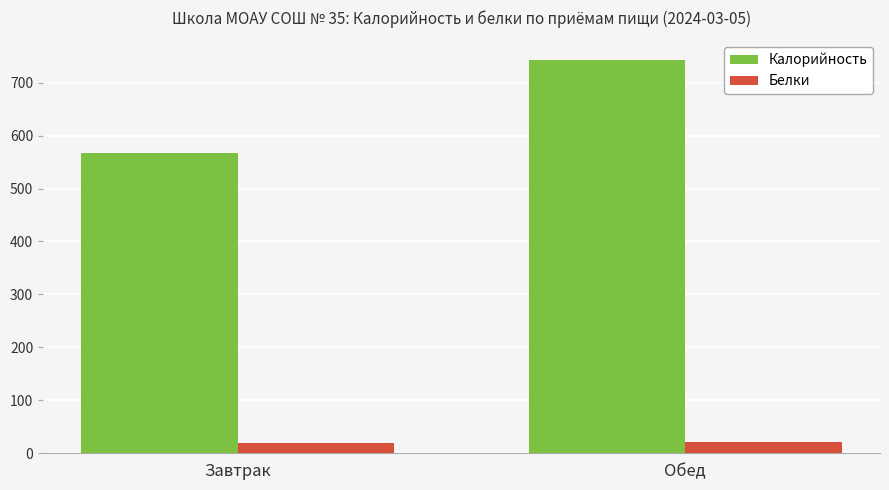

Rank the series by their average value, from lowest to highest.

Белки, Калорийность